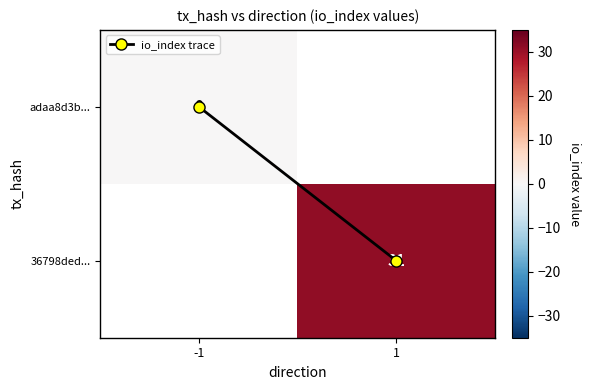

What is the greatest value displayed?

31